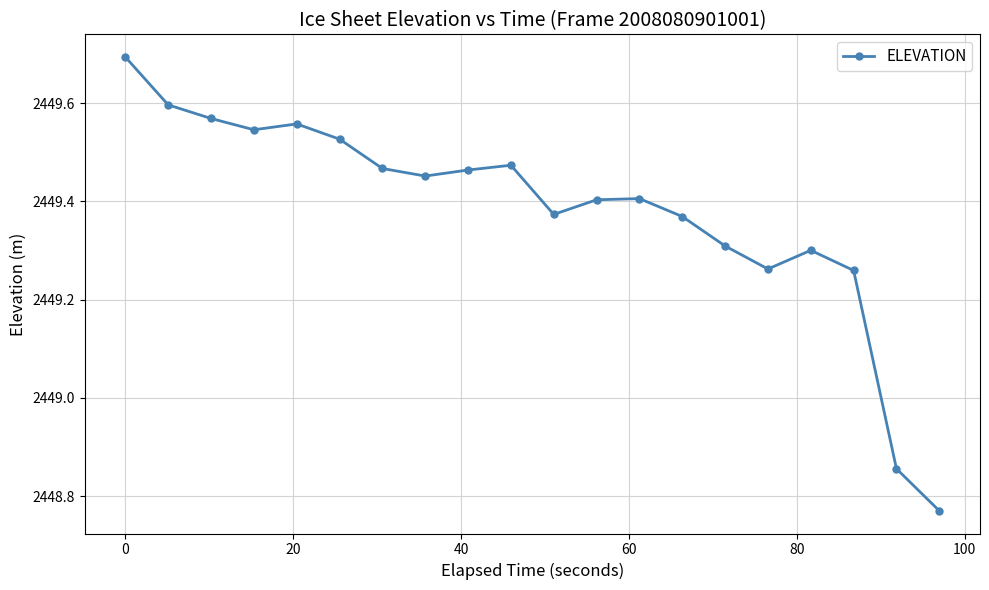

What is the value of the 1st point from the left?

2449.7